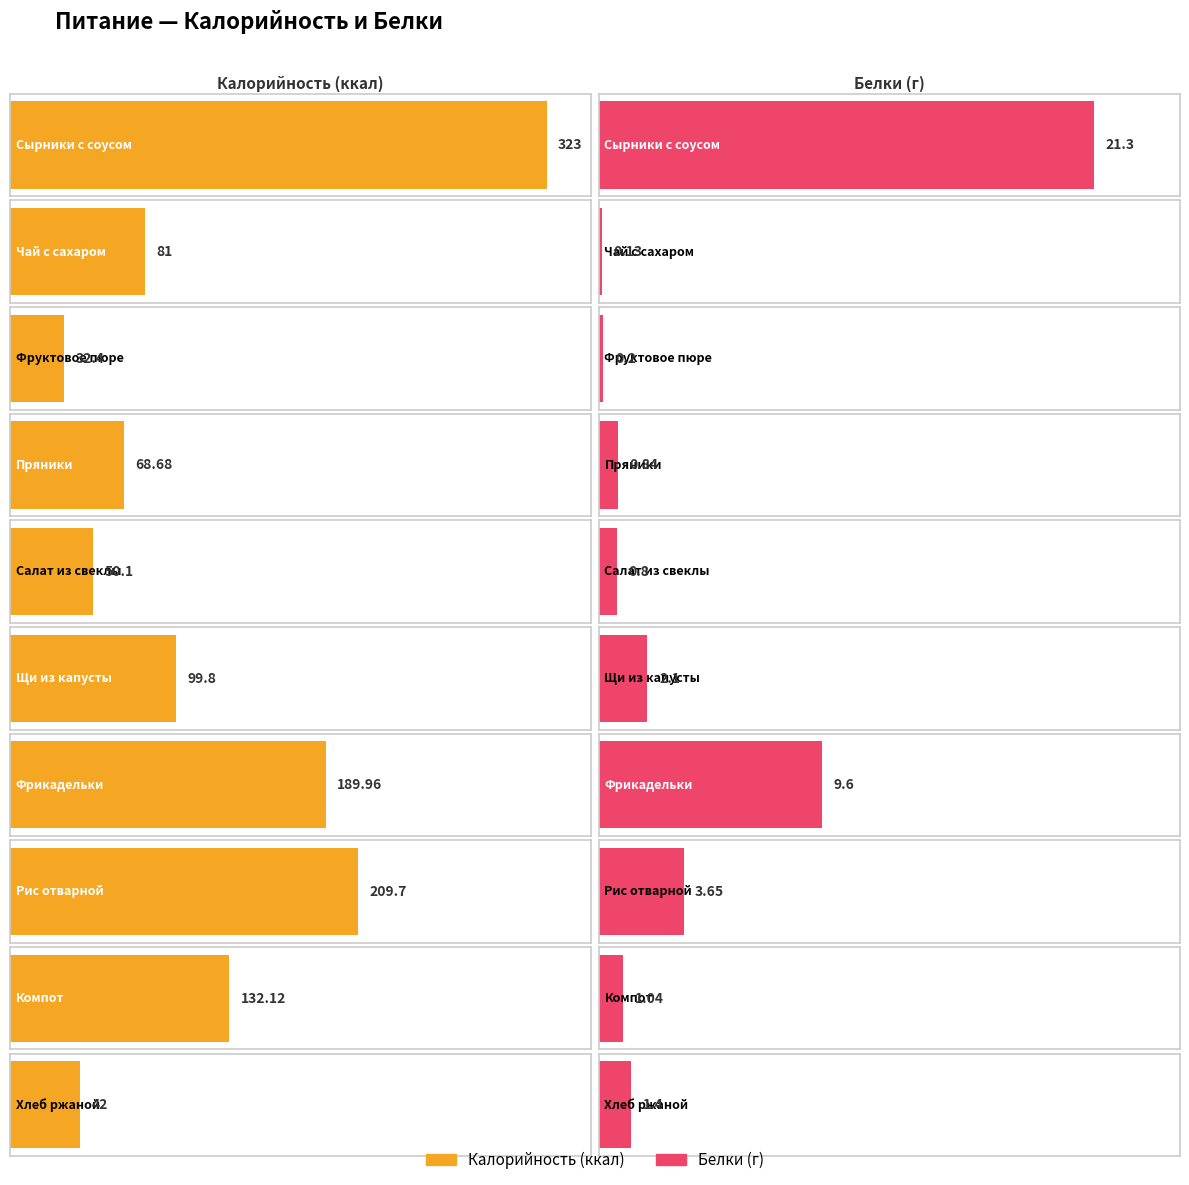

Which series has the largest range (max minus min)?

Калорийность